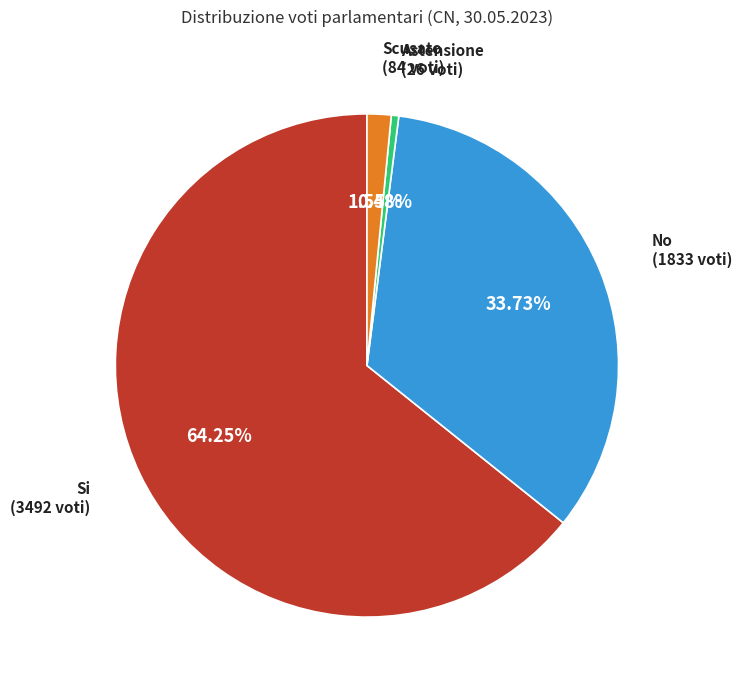

Which slice represents more than half of the pie?

Si